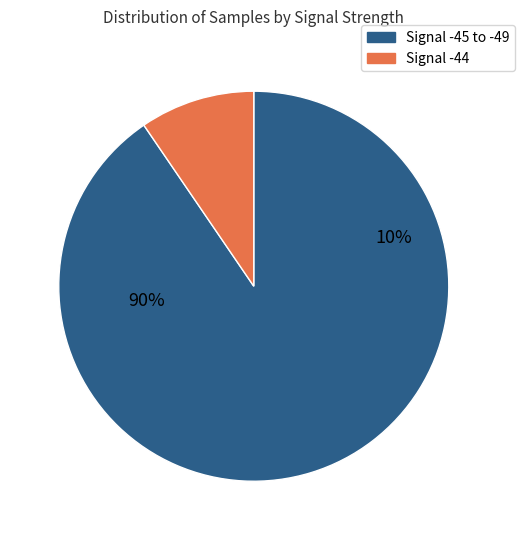

To the nearest percent, what portion does -44 represent?

10%